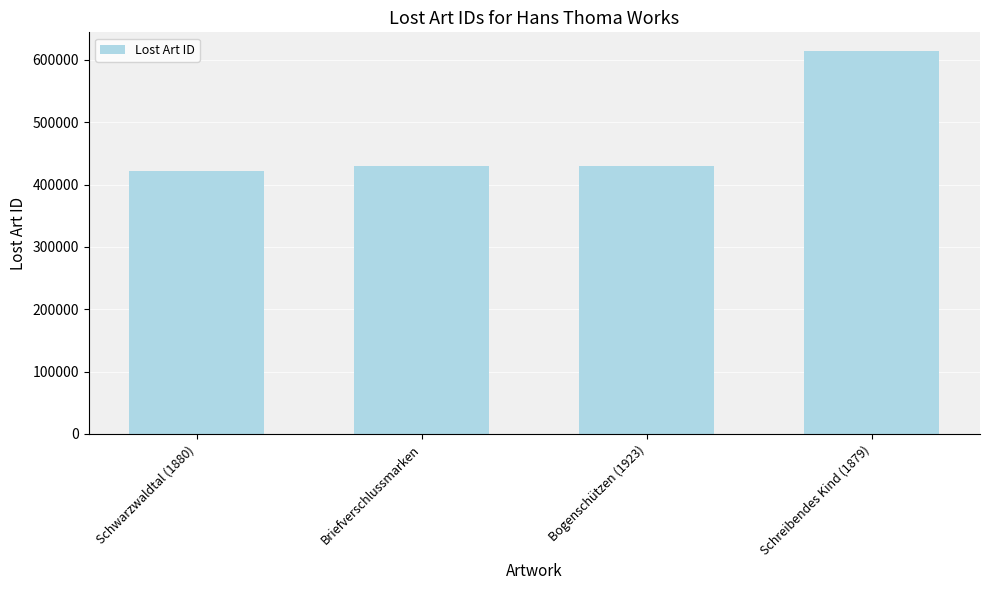

What is the approximate value at Schwarzwaldtal (1880)?

422049